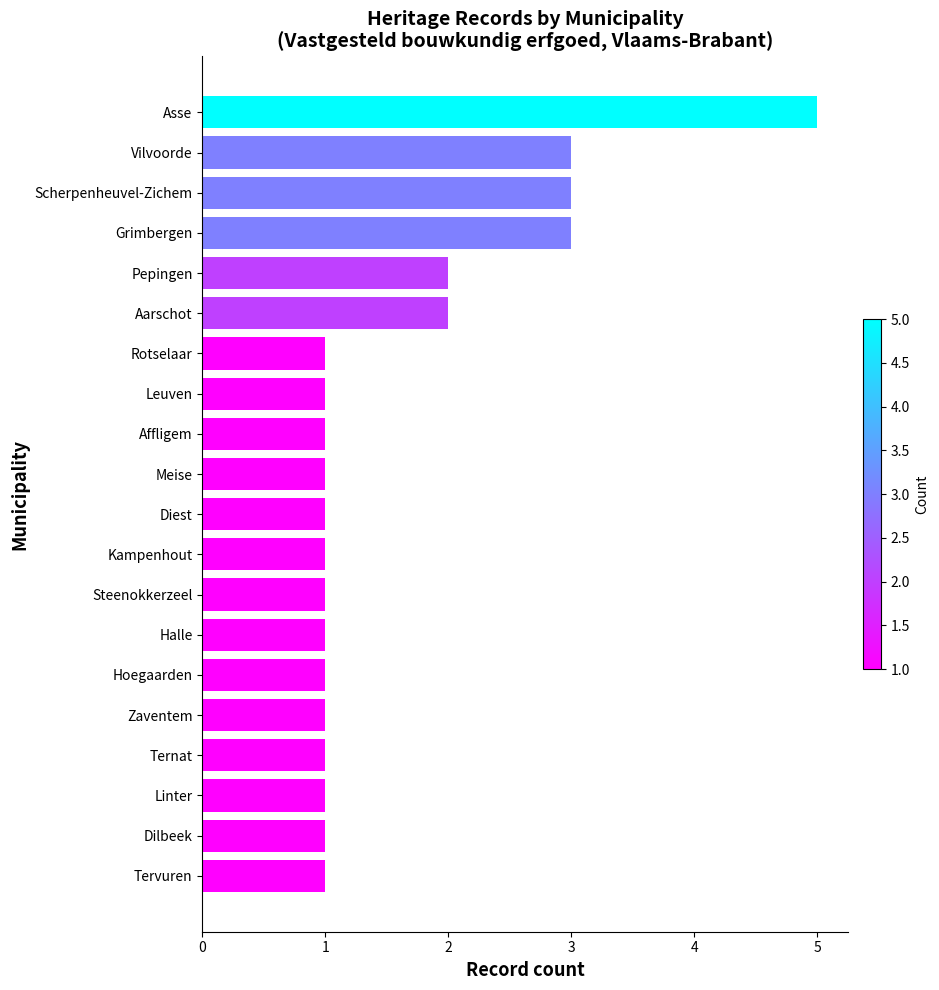

What is the sum of all values?

32